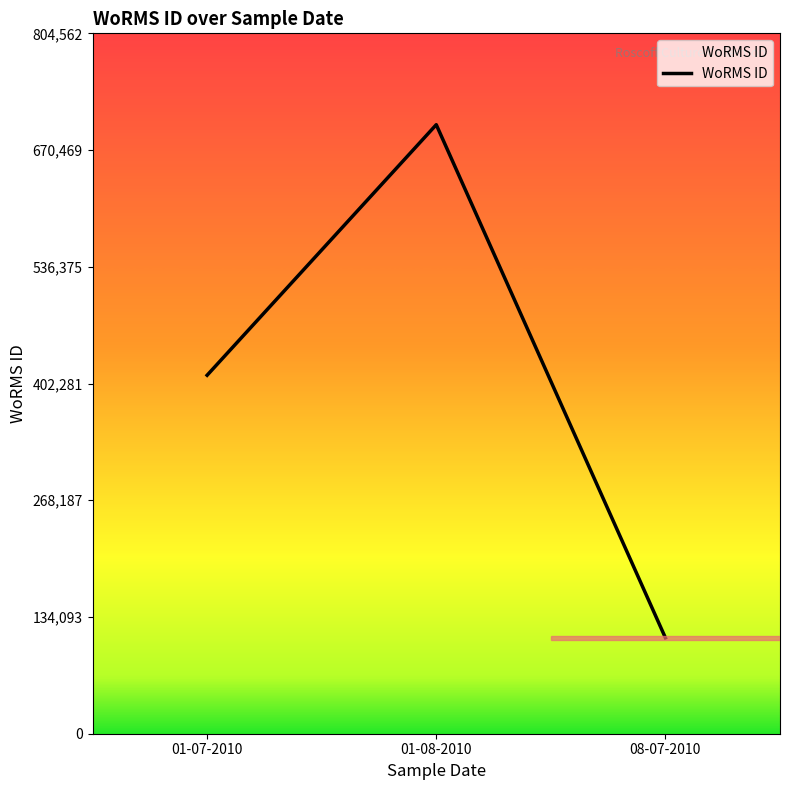

Reading left to right, transcribe all the data shown in this chart.

411792	699620	110172